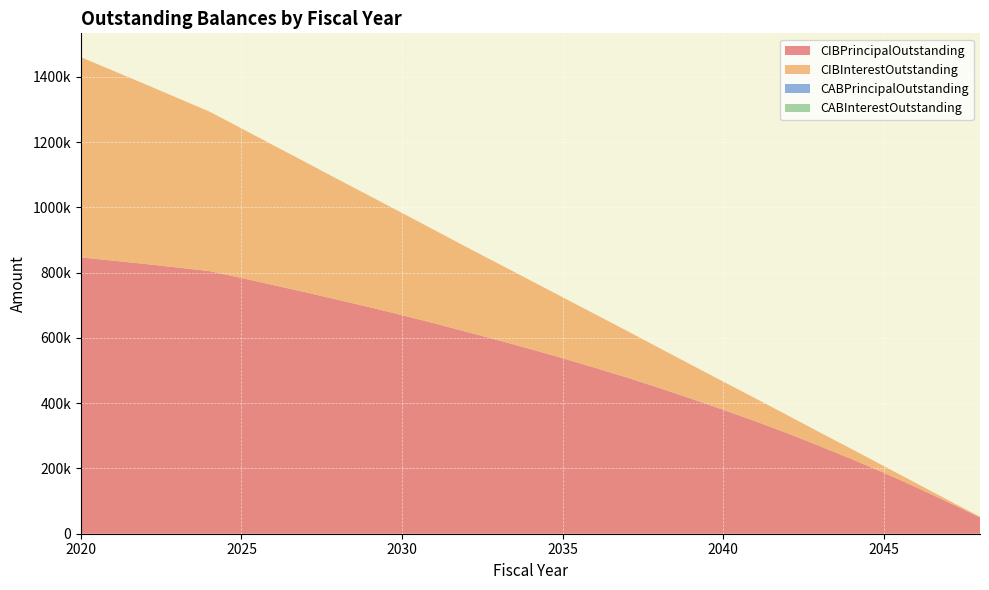

Reading right to left, extract all data points from this chart.

CIBPrincipalOutstanding: 2048=50000.0	2047=97000.0	2046=143000.0	2045=187000.0	2044=229000.0	2043=269000.0	2042=308000.0	2041=345000.0	2040=380000.0	2039=414000.0	2038=447000.0	2037=479000.0	2036=509000.0	2035=538000.0	2034=566000.0	2033=593000.0	2032=619000.0	2031=645000.0	2030=670000.0	2029=694000.0	2028=717000.0	2027=740000.0	2026=762000.0	2025=784000.0	2024=805000.0	2023=816000.0	2022=827000.0	2021=837000.0	2020=847000.0
CIBInterestOutstanding: 2048=2170.0	2047=6379.8	2046=12586.0	2045=20701.8	2044=30590.0	2043=42166.2	2042=55388.2	2041=70171.6	2040=86432.0	2039=104059.2	2038=122996.5	2037=143185.0	2036=164522.5	2035=186947.5	2034=210397.3	2033=234802.9	2032=260092.5	2031=286266.1	2030=313289.7	2029=341086.1	2028=369572.5	2027=398689.1	2026=428331.5	2025=458479.9	2024=489090.3	2023=519933.9	2022=551000.8	2021=582264.7	2020=613718.6
CABPrincipalOutstanding: 2048=0.0	2047=0.0	2046=0.0	2045=0.0	2044=0.0	2043=0.0	2042=0.0	2041=0.0	2040=0.0	2039=0.0	2038=0.0	2037=0.0	2036=0.0	2035=0.0	2034=0.0	2033=0.0	2032=0.0	2031=0.0	2030=0.0	2029=0.0	2028=0.0	2027=0.0	2026=0.0	2025=0.0	2024=0.0	2023=0.0	2022=0.0	2021=0.0	2020=0.0
CABInterestOutstanding: 2048=0.0	2047=0.0	2046=0.0	2045=0.0	2044=0.0	2043=0.0	2042=0.0	2041=0.0	2040=0.0	2039=0.0	2038=0.0	2037=0.0	2036=0.0	2035=0.0	2034=0.0	2033=0.0	2032=0.0	2031=0.0	2030=0.0	2029=0.0	2028=0.0	2027=0.0	2026=0.0	2025=0.0	2024=0.0	2023=0.0	2022=0.0	2021=0.0	2020=0.0